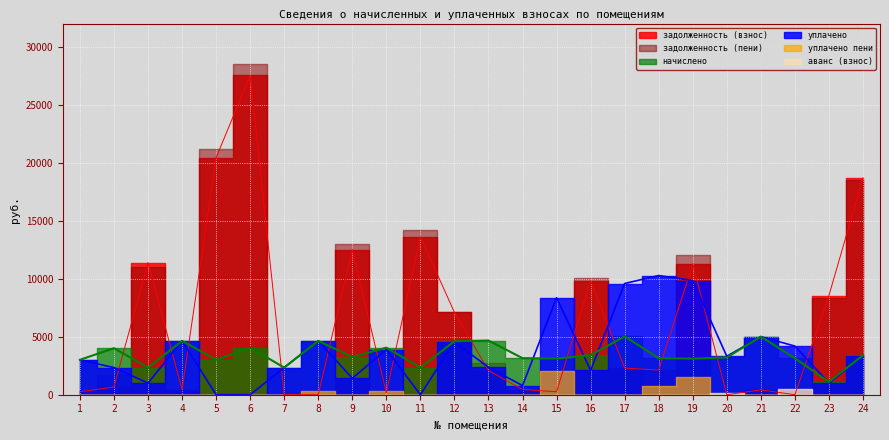

At how many categories does at least one series exceed 21557?

1